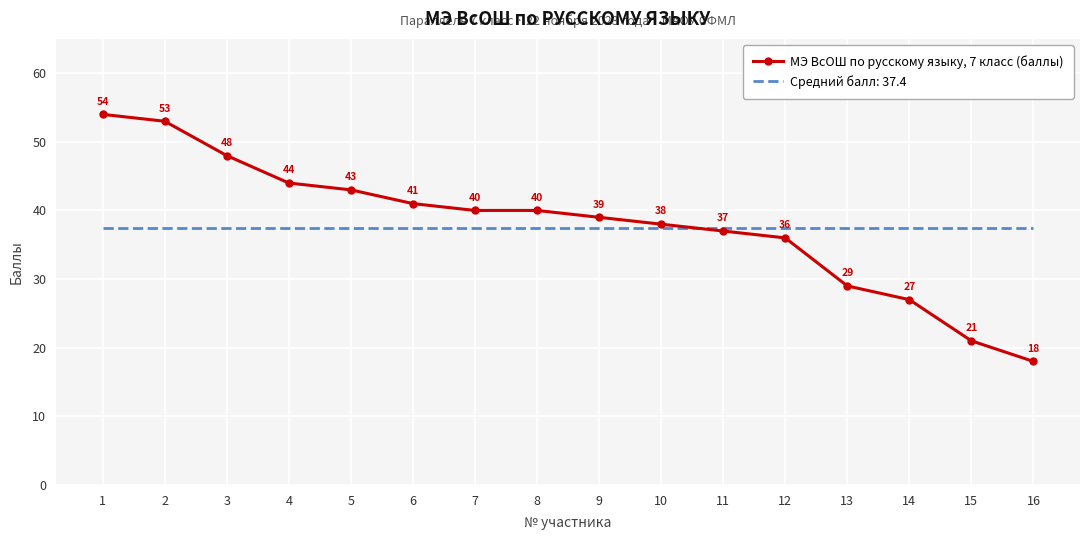

What value does the МЭ ВсОШ по русскому языку, 7 класс (баллы) series have at 12?

36.0